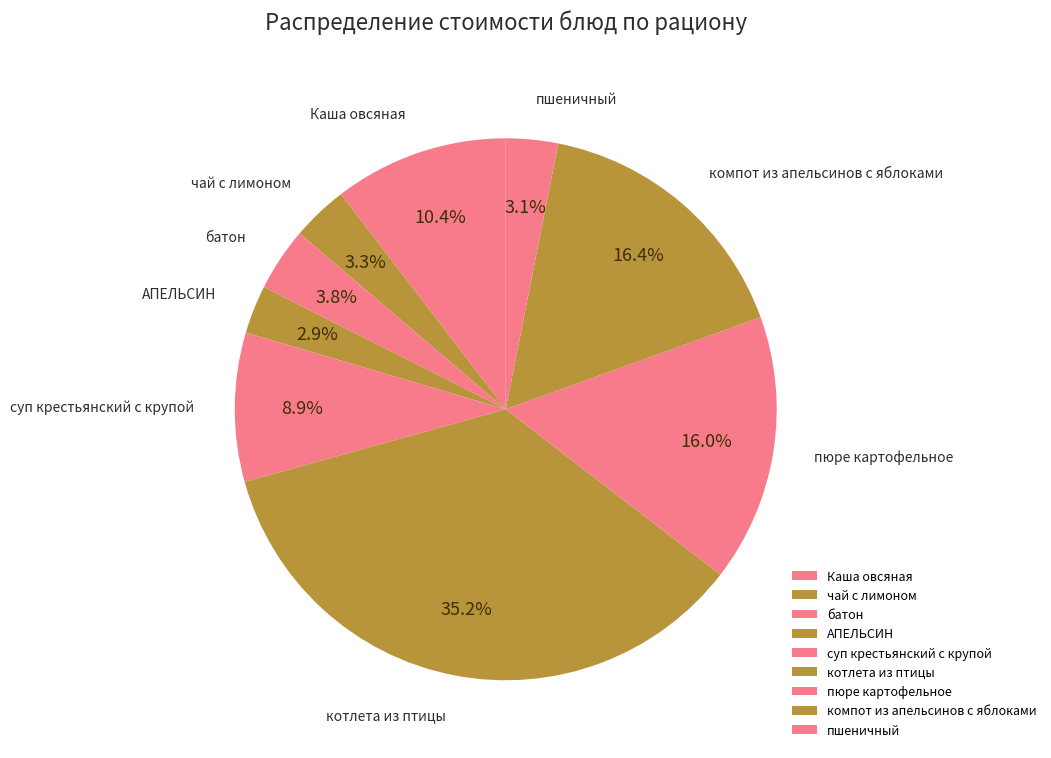

Is чай с лимоном the majority of the pie?

No